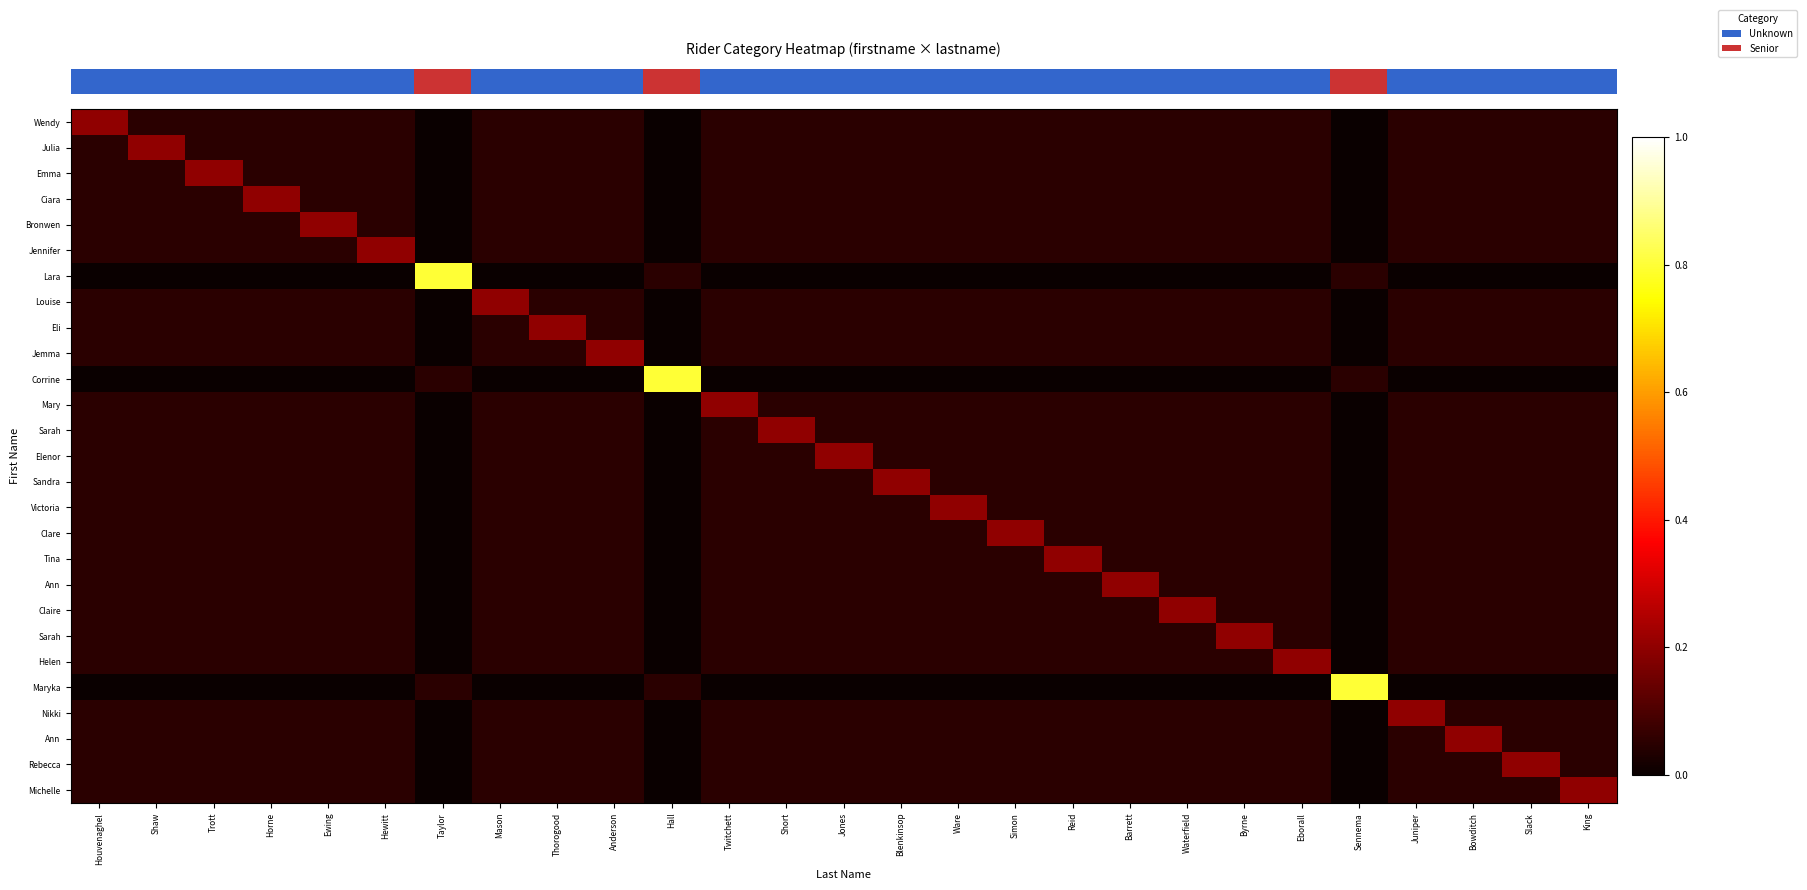

How many categories are shown in the chart?

27